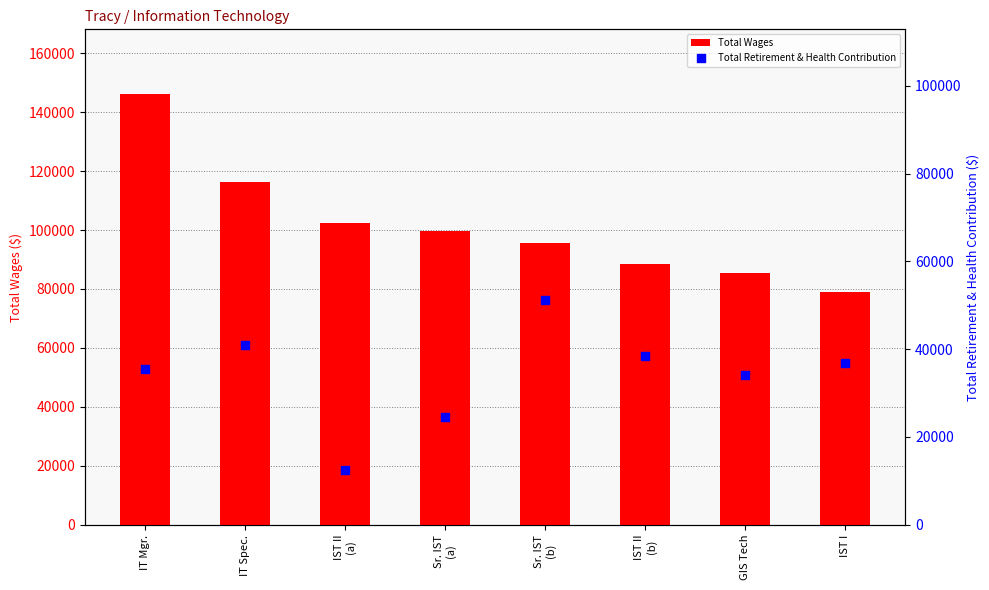

What is the total value across all series at Sr. IST
(b)?

146820